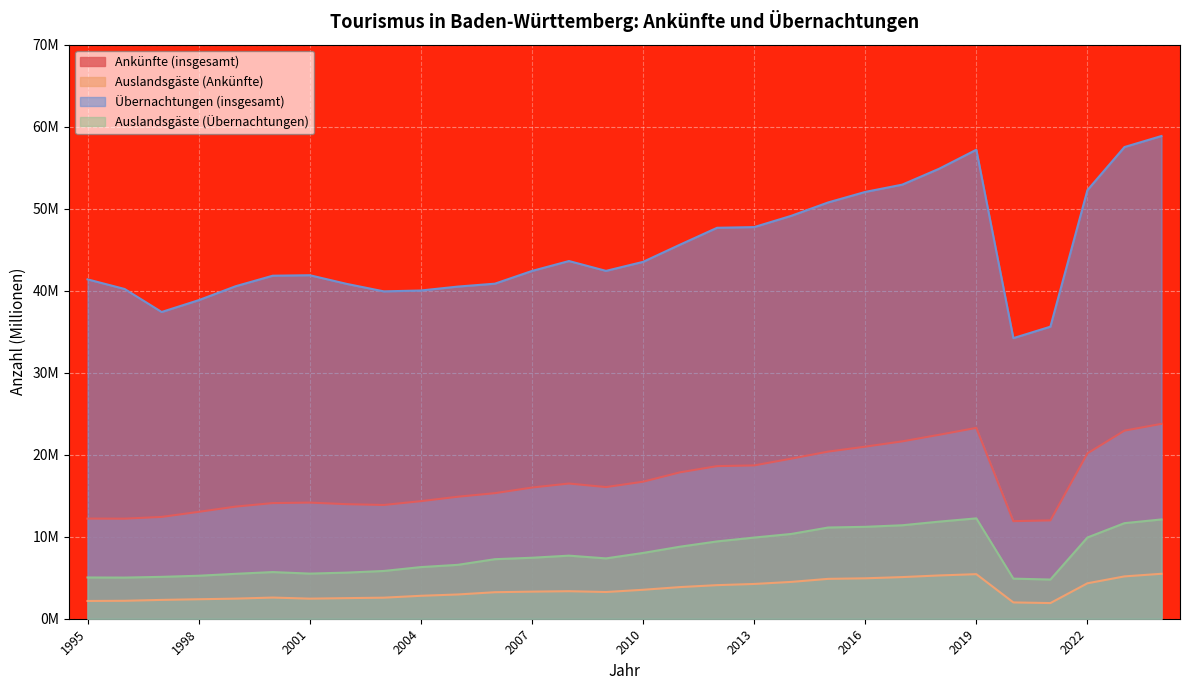

What is the sum of all Auslandsgäste (Übernachtungen) values?

238.8